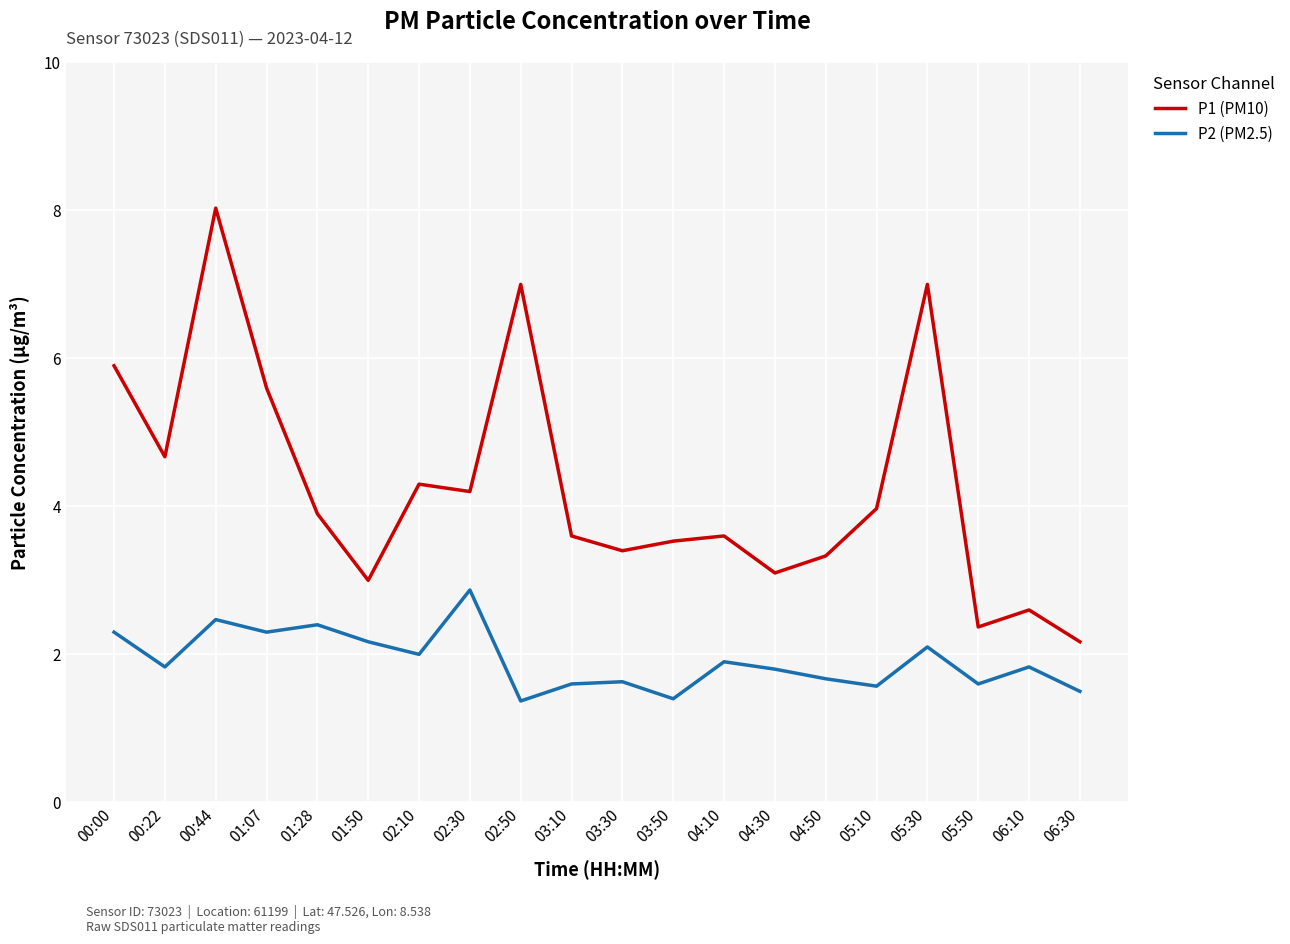

Reading left to right, list all the values displayed in this chart.

P1 (PM10): 00:00=5.9	00:22=4.7	00:44=8.0	01:07=5.6	01:28=3.9	01:50=3.0	02:10=4.3	02:30=4.2	02:50=7.0	03:10=3.6	03:30=3.4	03:50=3.5	04:10=3.6	04:30=3.1	04:50=3.3	05:10=4.0	05:30=7.0	05:50=2.4	06:10=2.6	06:30=2.2
P2 (PM2.5): 00:00=2.3	00:22=1.8	00:44=2.5	01:07=2.3	01:28=2.4	01:50=2.2	02:10=2.0	02:30=2.9	02:50=1.4	03:10=1.6	03:30=1.6	03:50=1.4	04:10=1.9	04:30=1.8	04:50=1.7	05:10=1.6	05:30=2.1	05:50=1.6	06:10=1.8	06:30=1.5